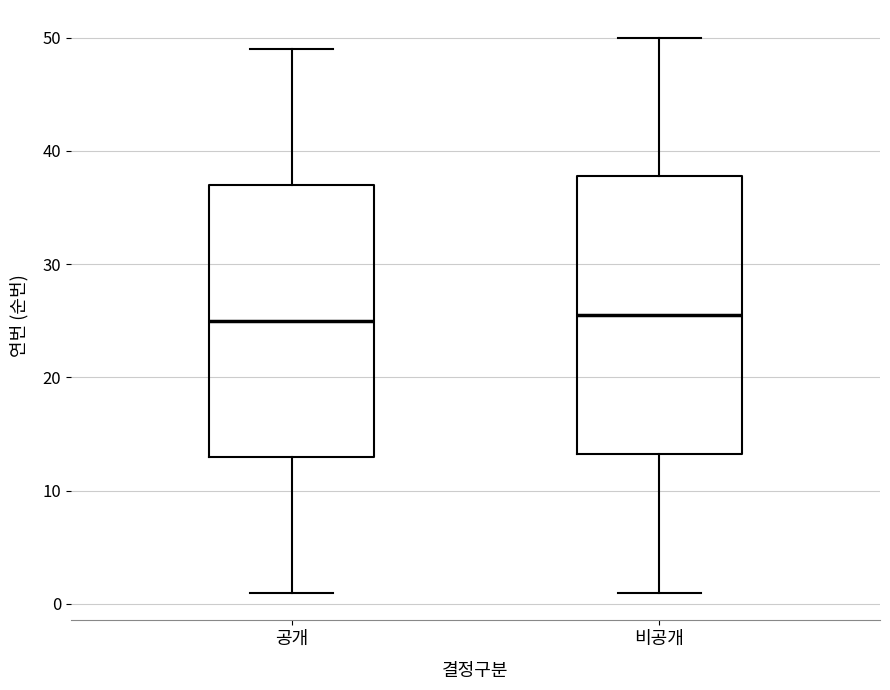

Where does the upper whisker of the box for 비공개 end on the y-axis? The values are not printed on the chart, so give them approximately, as read against the axis.

50